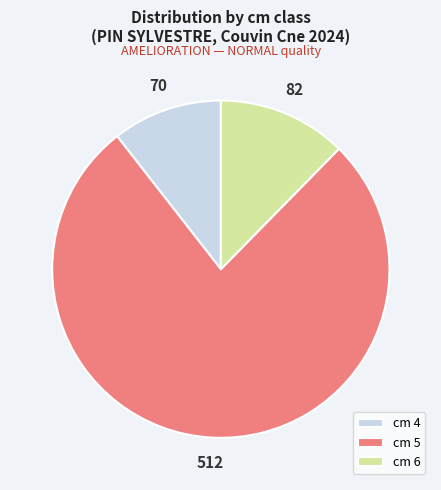

What is the largest slice in the pie chart?

cm 5